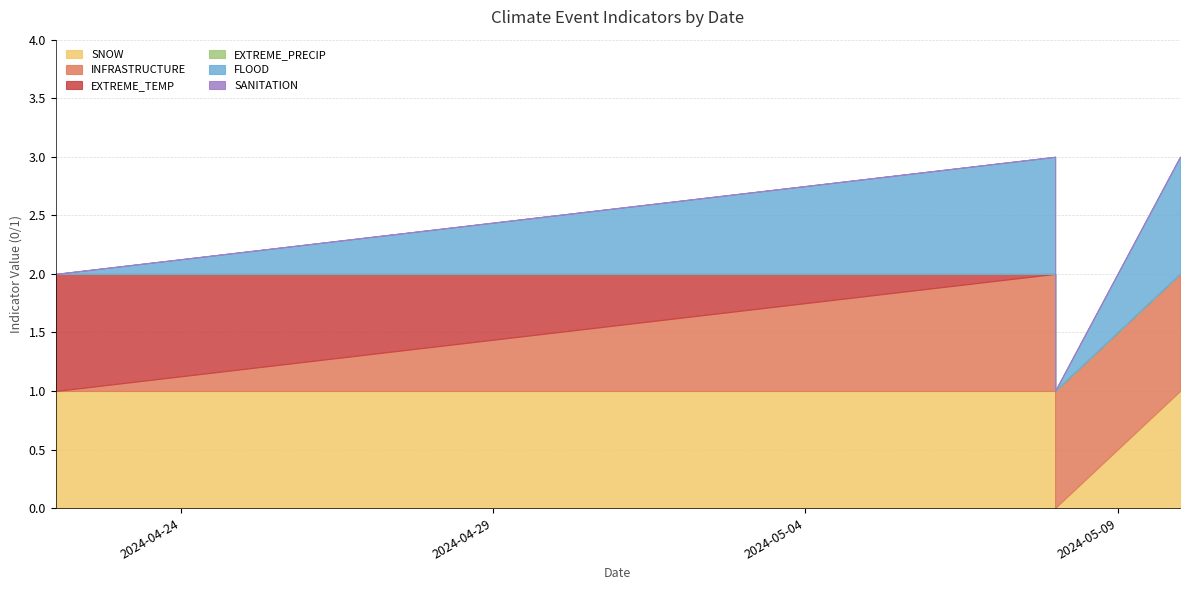

Which series has the largest total across all categories?

SNOW